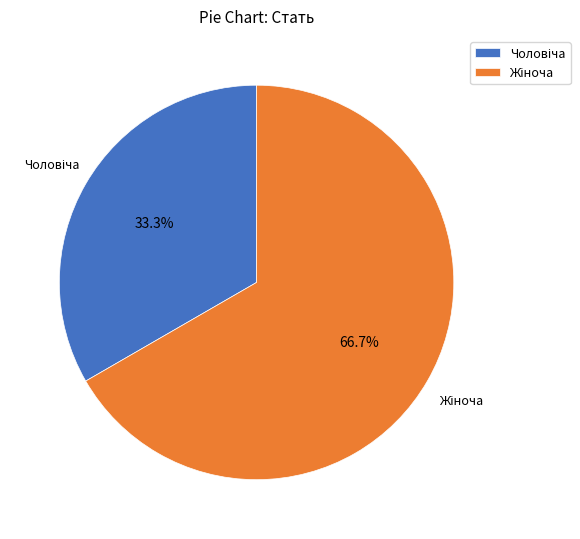

Does any single category account for the majority?

Yes